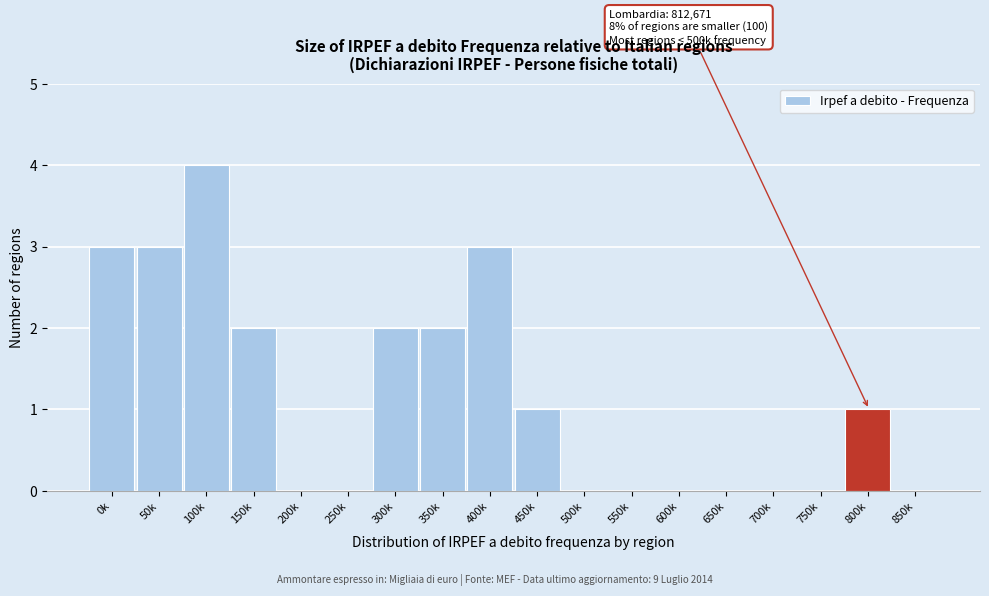

Reading left to right, transcribe all the data shown in this chart.

0k=3	50k=3	100k=4	150k=2	200k=0	250k=0	300k=2	350k=2	400k=3	450k=1	500k=0	550k=0	600k=0	650k=0	700k=0	750k=0	800k=1	850k=0